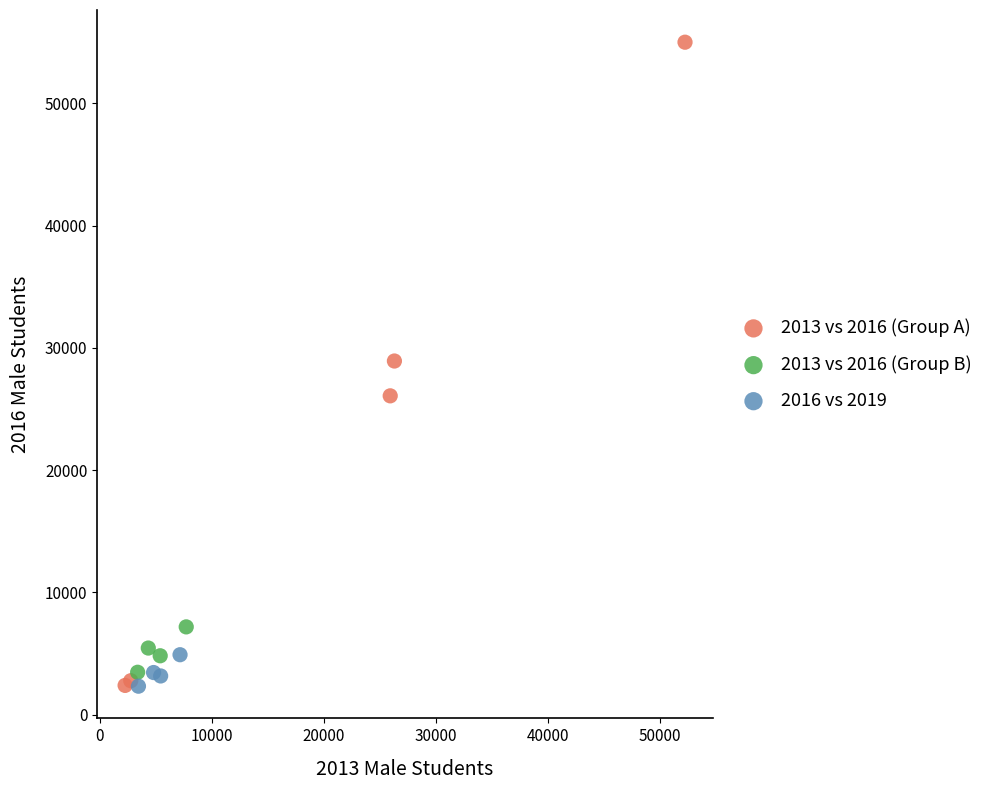

Which series reaches the maximum Y coordinate?

2013 vs 2016 (Group A)